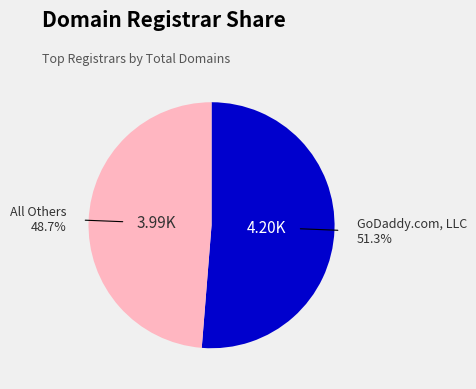

Is there any slice that represents more than half of the pie?

Yes